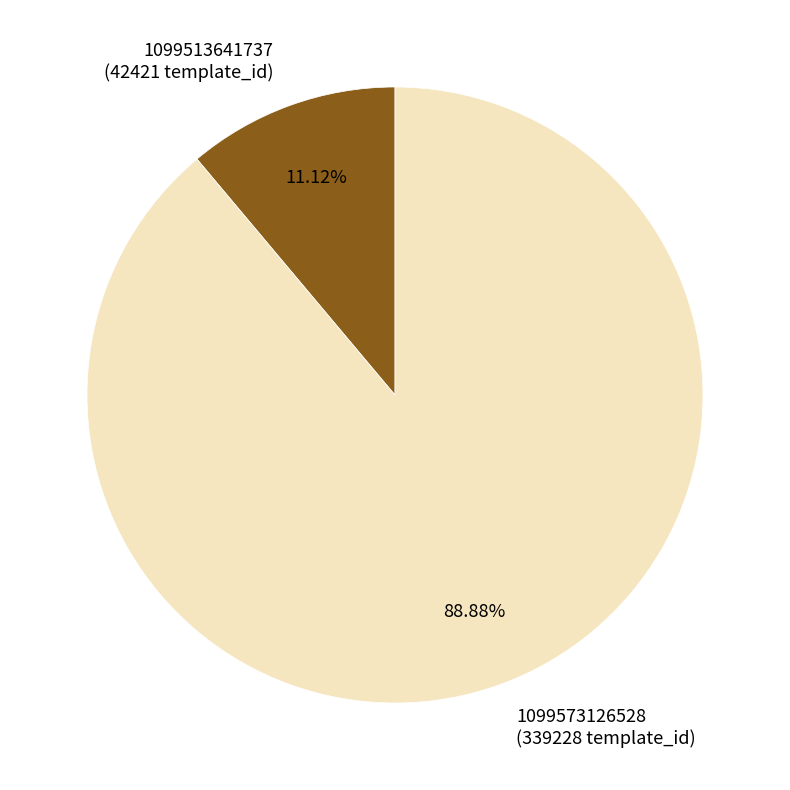

To the nearest percent, what is the combined percentage of 1099513641737 and 1099573126528?

100%